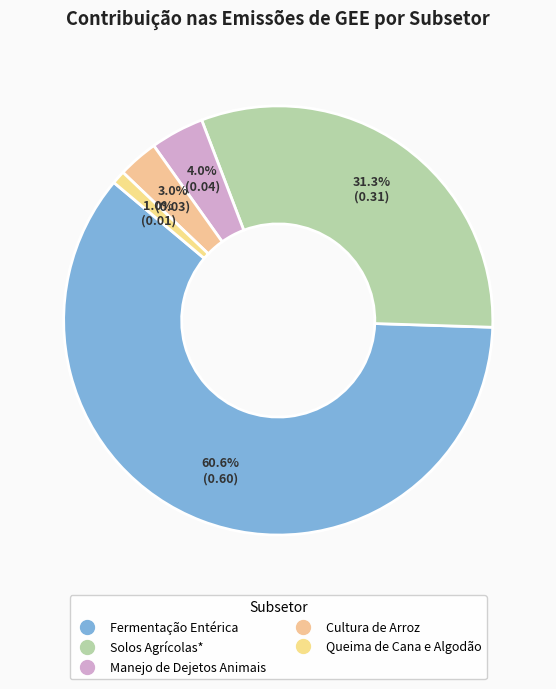

What is the largest slice in the pie chart?

Fermentação Entérica